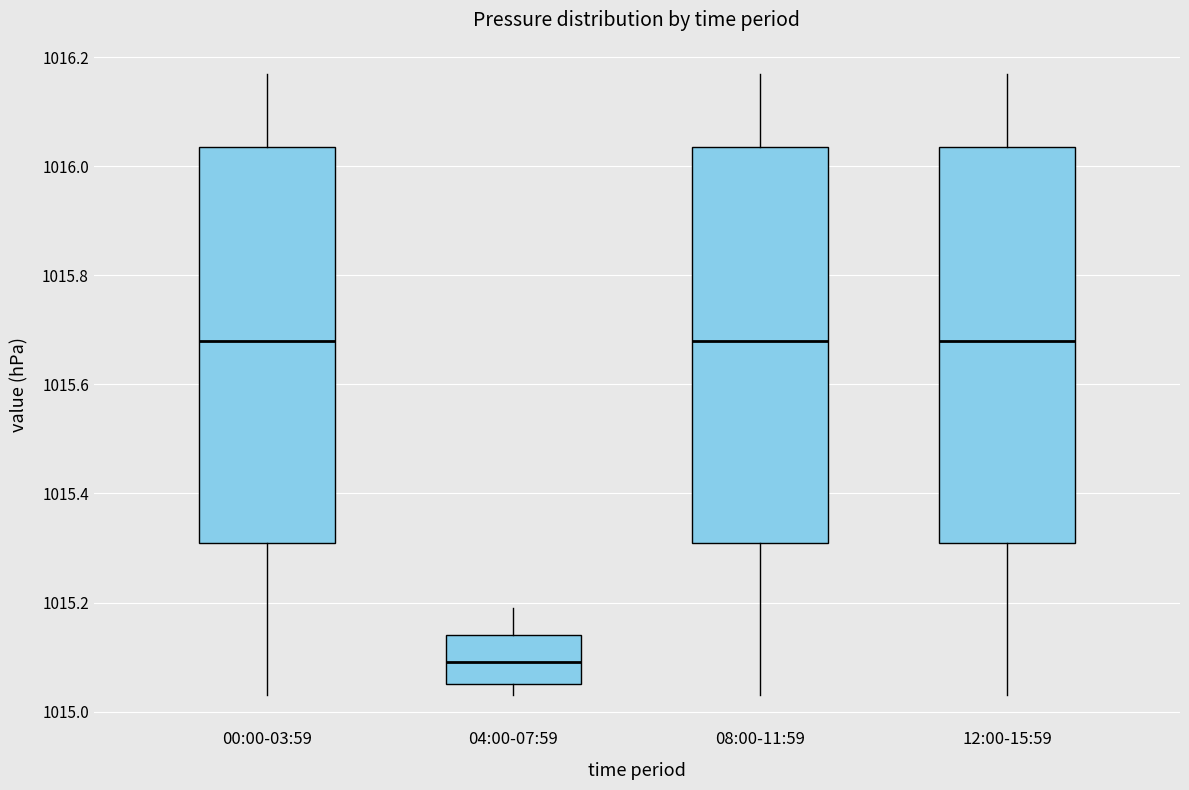

Reading left to right, read every box against the y-axis: the position of its median line, the range the box covers, and the ends of its whiskers. The values are not printed on the chart, so give them approximately, as read against the axis.

00:00-03:59: median 1015.68, box 1015.32 to 1016.04, whiskers 1015.04 to 1016.18
04:00-07:59: median 1015.10, box 1015.06 to 1015.14, whiskers 1015.04 to 1015.20
08:00-11:59: median 1015.68, box 1015.32 to 1016.04, whiskers 1015.04 to 1016.18
12:00-15:59: median 1015.68, box 1015.32 to 1016.04, whiskers 1015.04 to 1016.18